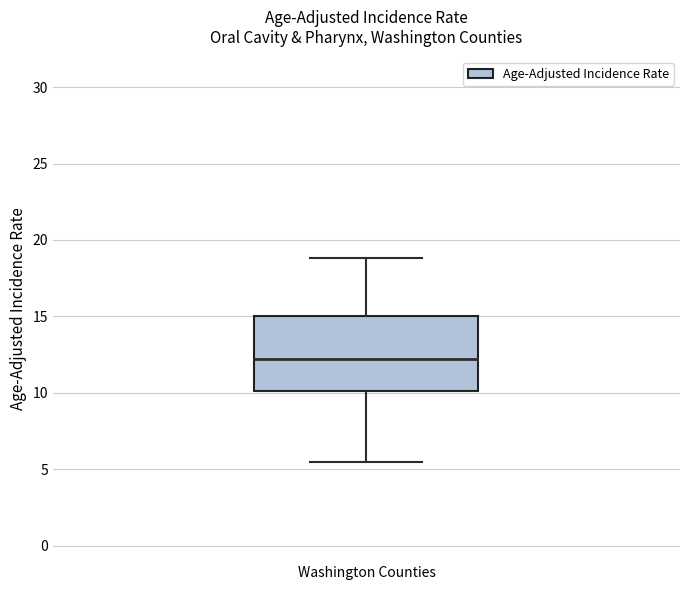

Where is the lower edge of the box for Washington Counties on the y-axis? The values are not printed on the chart, so give them approximately, as read against the axis.

10.0